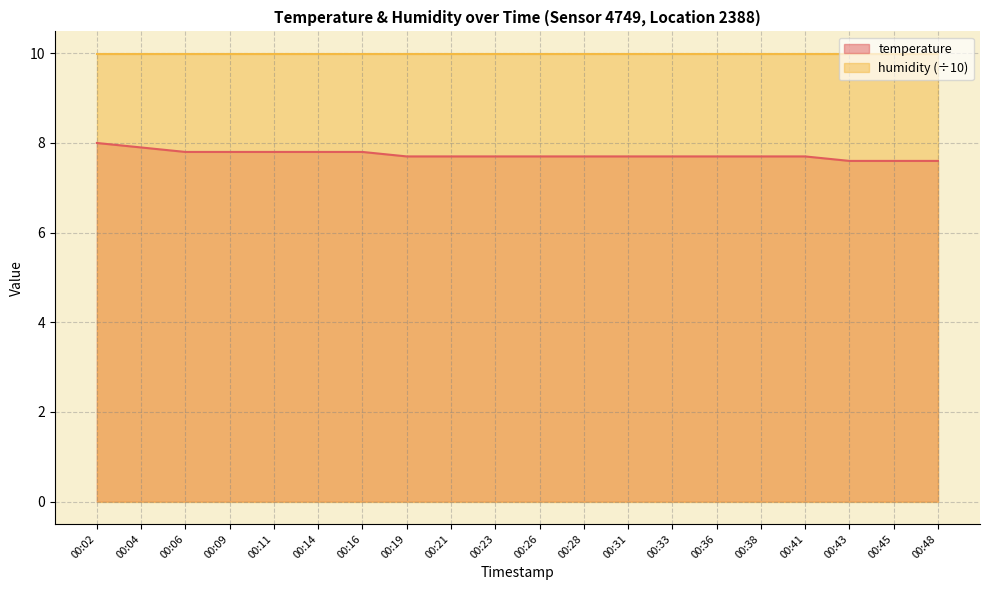

What is the smallest value displayed?

7.6